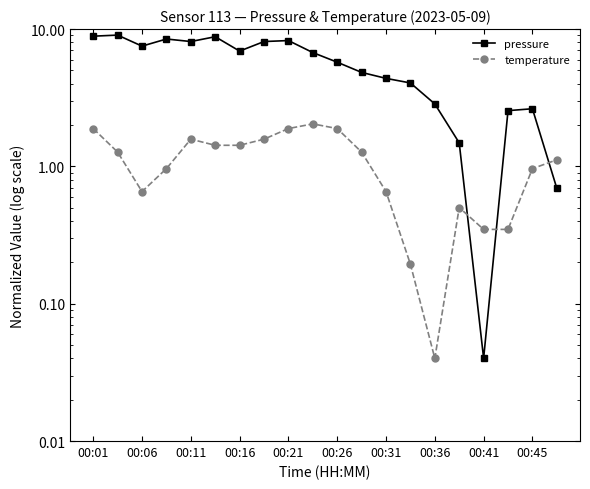

Which series has the widest spread of values?

pressure